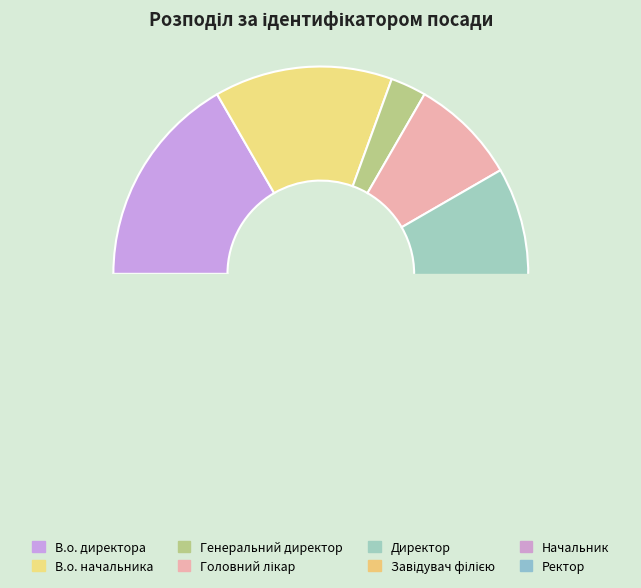

To the nearest percent, what is the average slice percentage?

12%